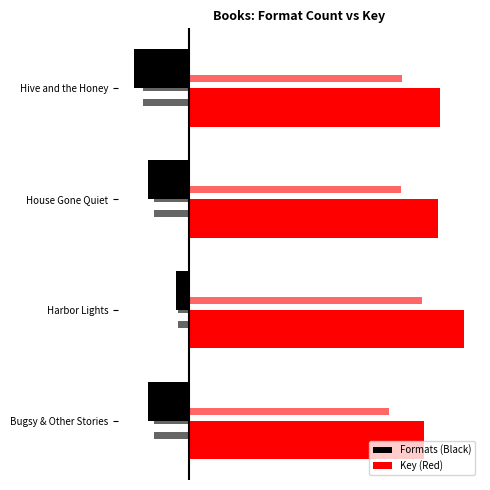

What are all the series names shown in the legend?

Formats (Black), Key (Red)